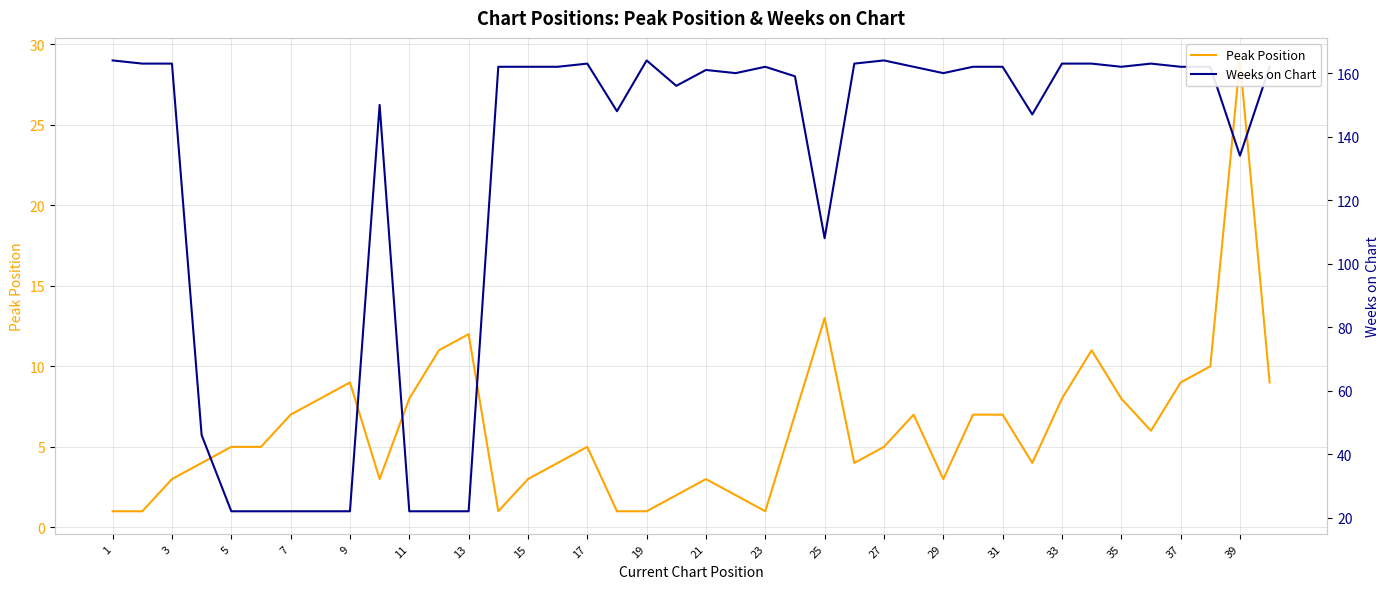

What is the value of the Weeks on Chart point at the 37th from the left?

162